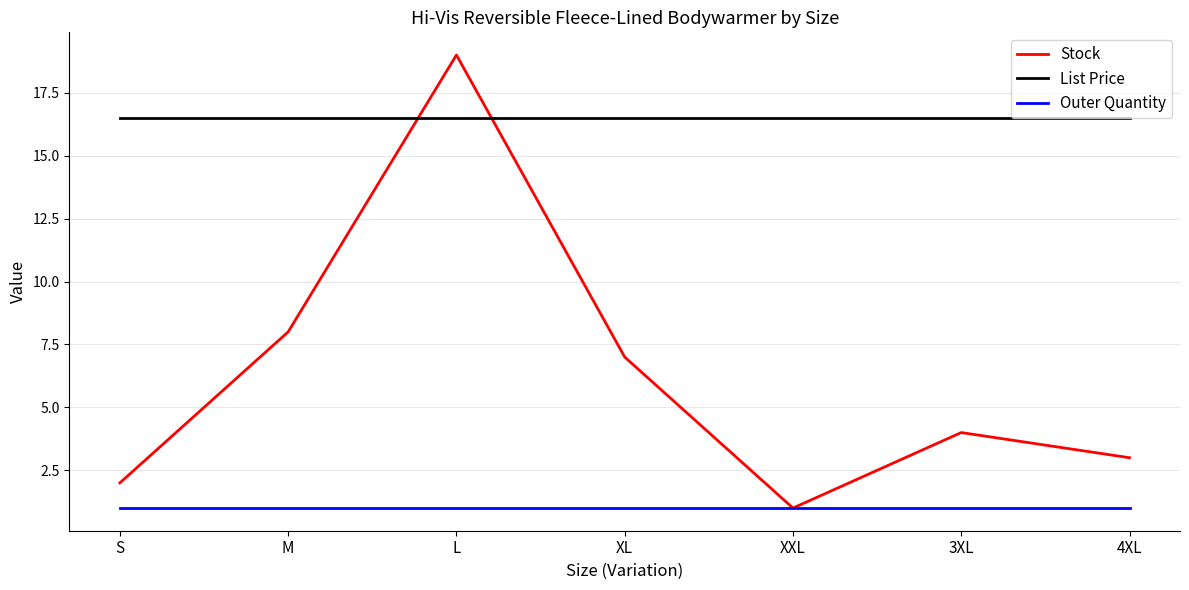

What is the sum of the List Price values at S and L?

33.0